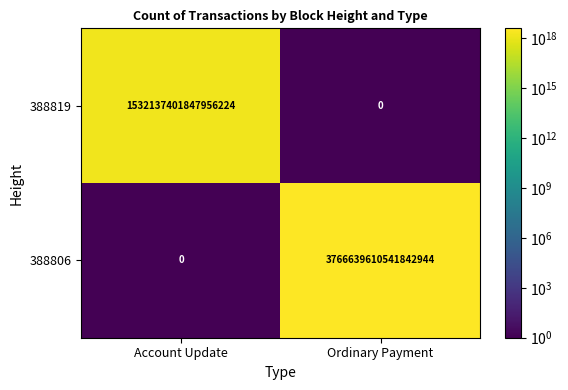

Where is 388819 nearest to the value 766068700923978112?

Account Update